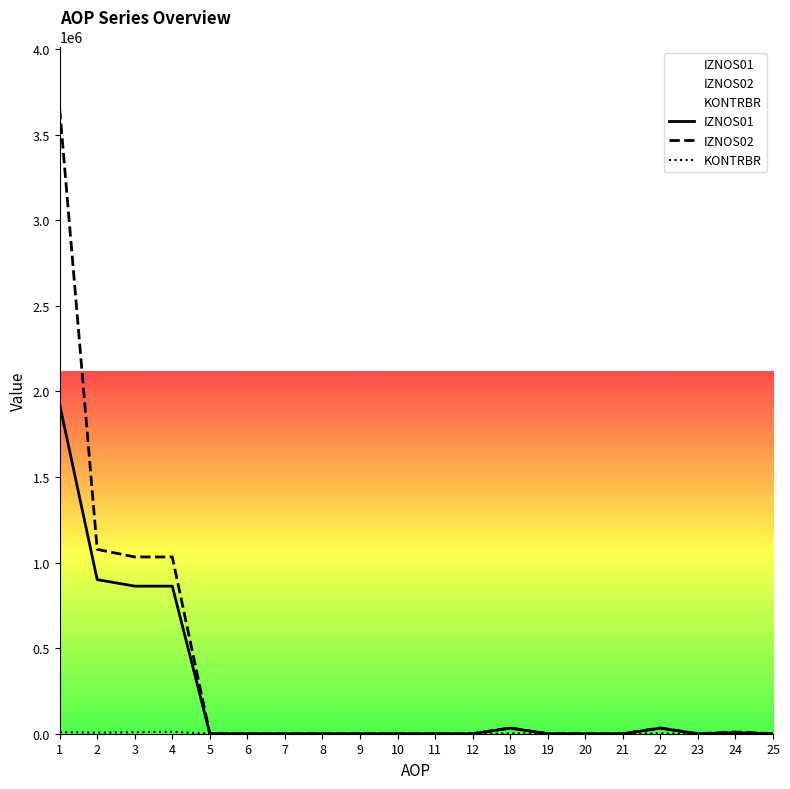

At which category does the chart reach its minimum across all series?

5